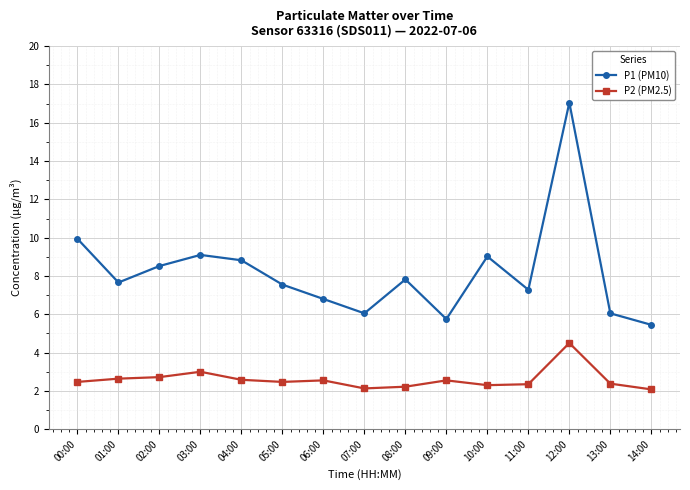

Where is P1 (PM10) nearest to the value 11?

00:00